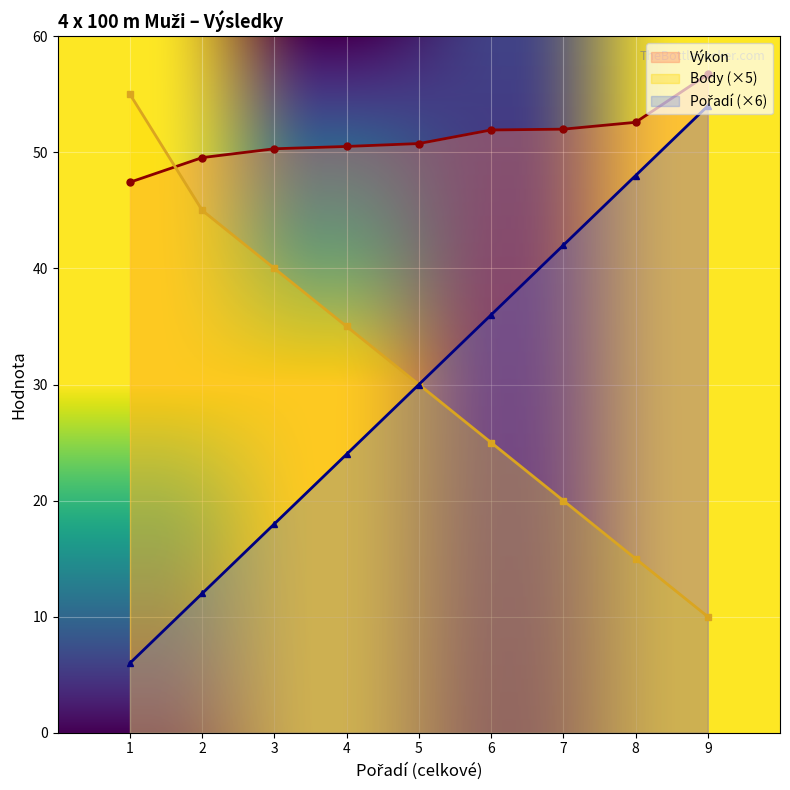

True or false: Výkon and Body cross at least once.

True